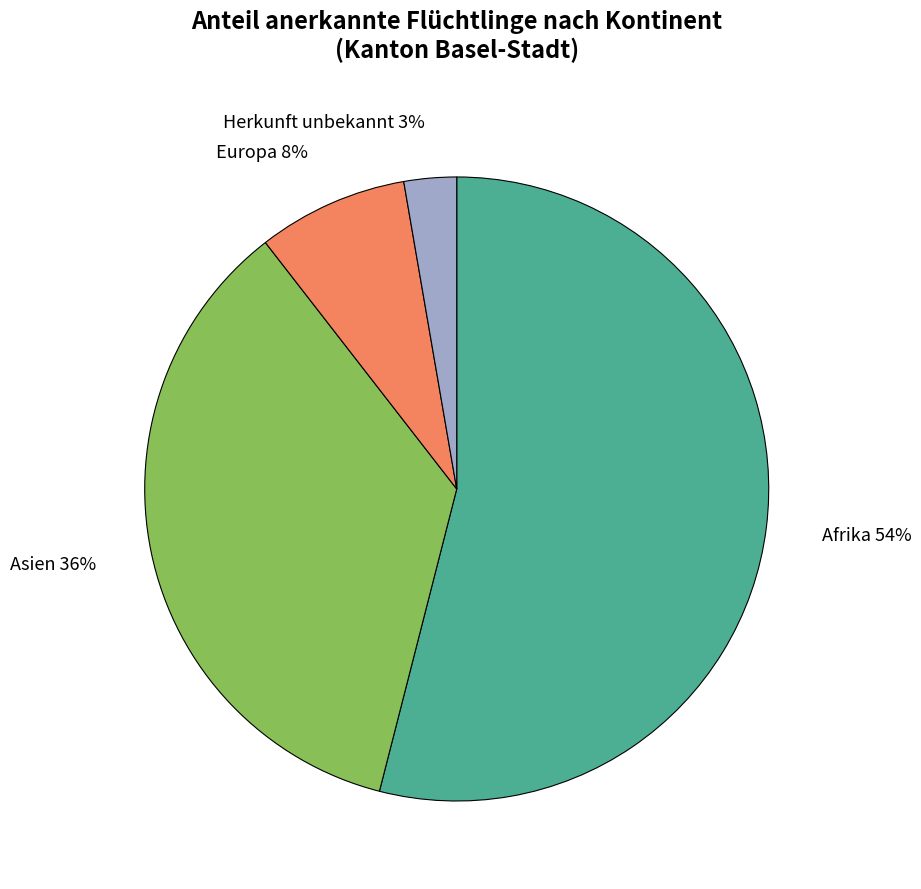

Is there a majority slice in this chart?

Yes